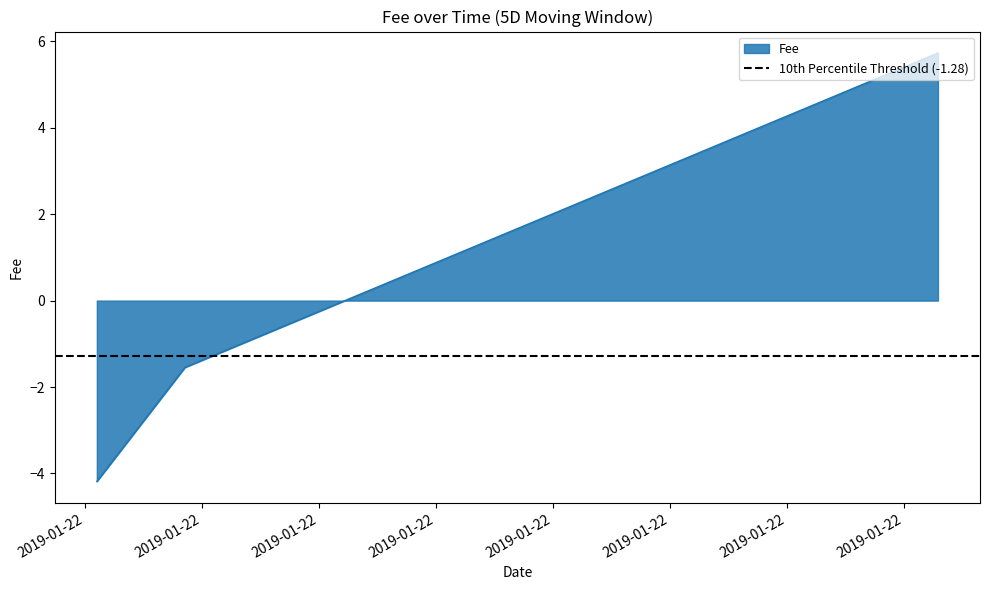

What is the label of the 2nd point from the left?

2019-01-22 20:25:40